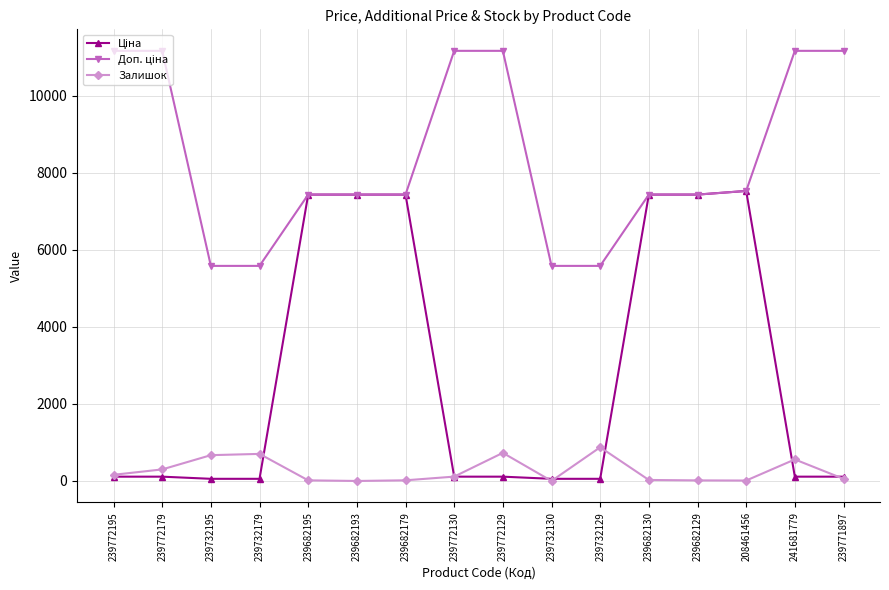

What is the maximum value for Залишок?

875.0